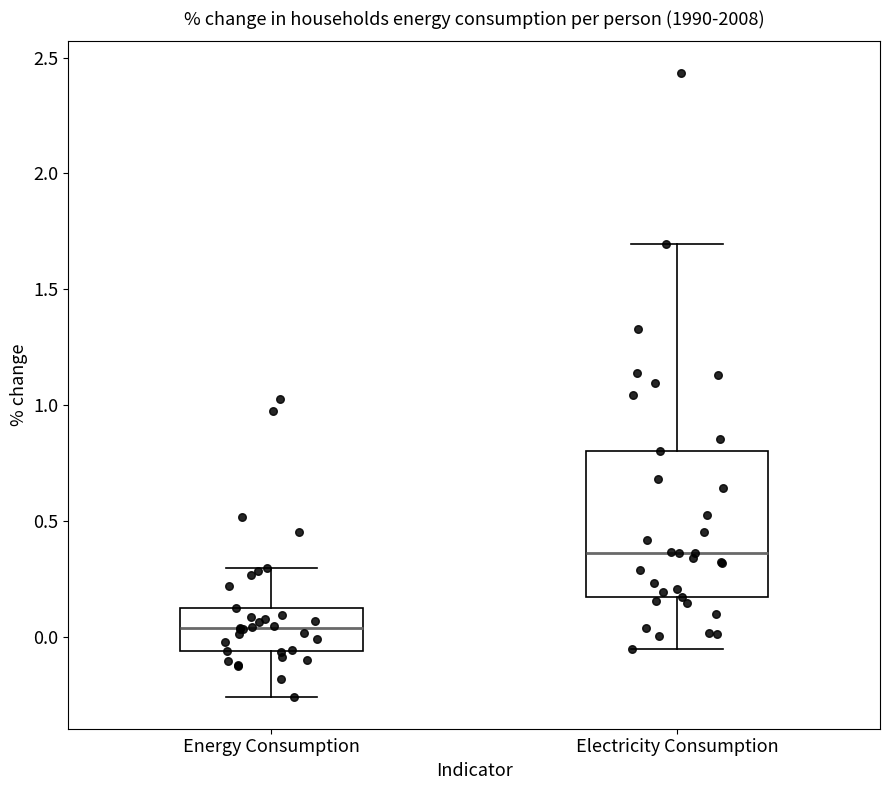

Which box has the lowest median line?

Energy Consumption